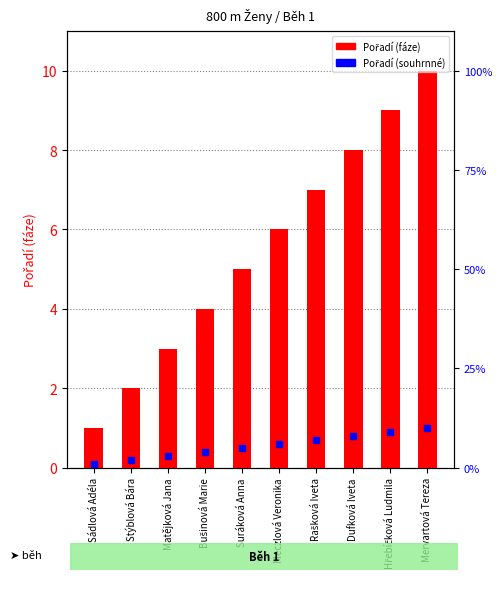

Which series reaches the maximum Y coordinate?

Pořadí (fáze)